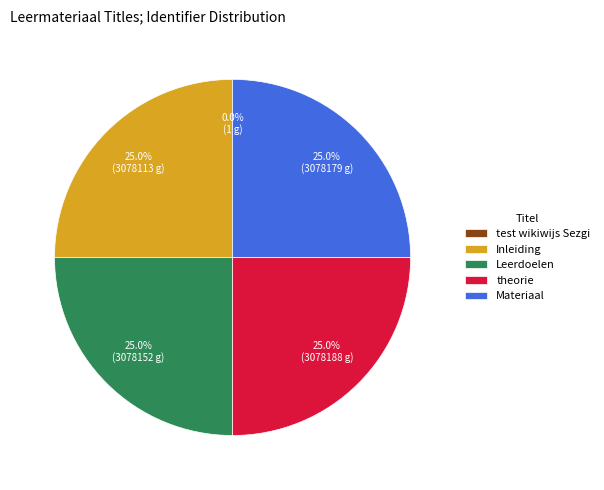

The Materiaal slice represents 25% of the pie. True or false?

True